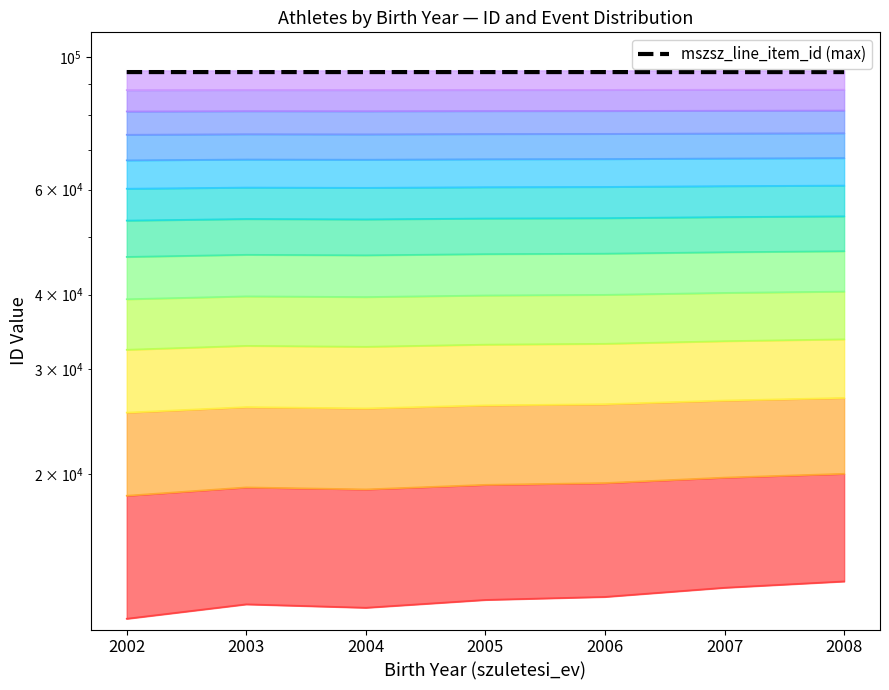

At which label is the value closest to 94373?

2006